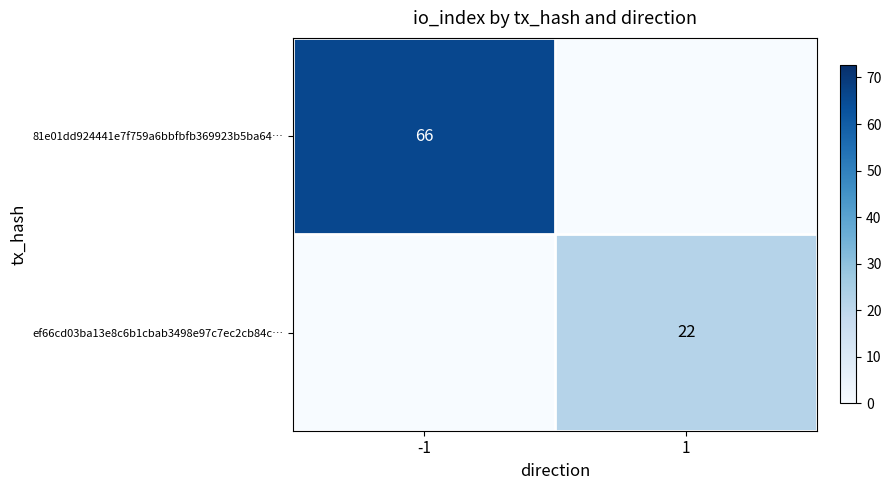

True or false: ef66cd03ba13e8c6b1cbab3498e97c7ec2cb84c… has a value of 13 at 1.

False